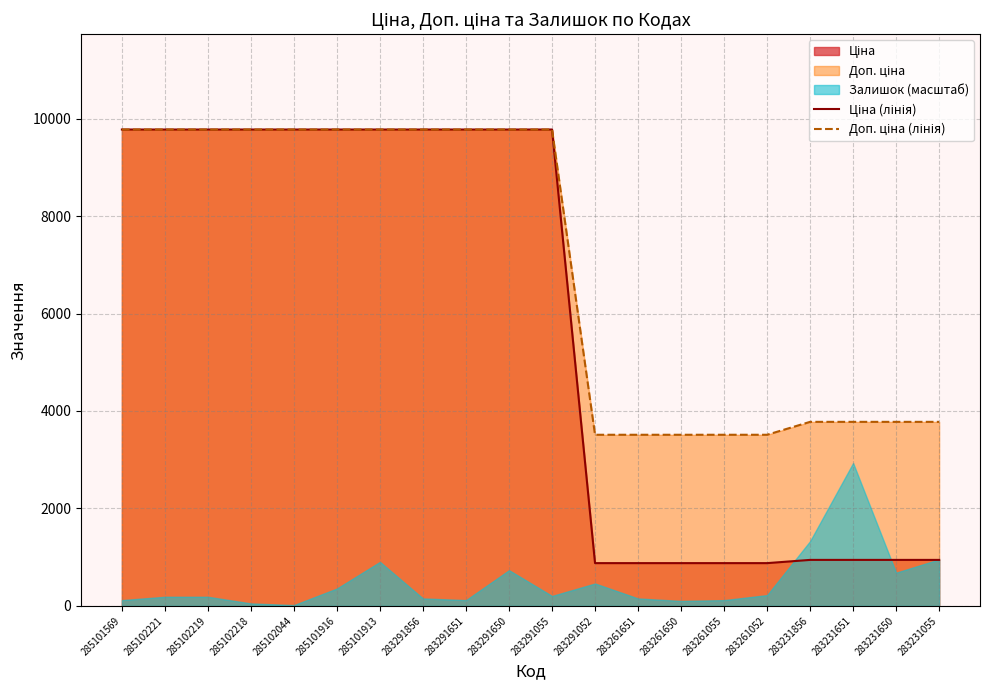

Which has a higher value, 283261055 or 283291055?

283291055